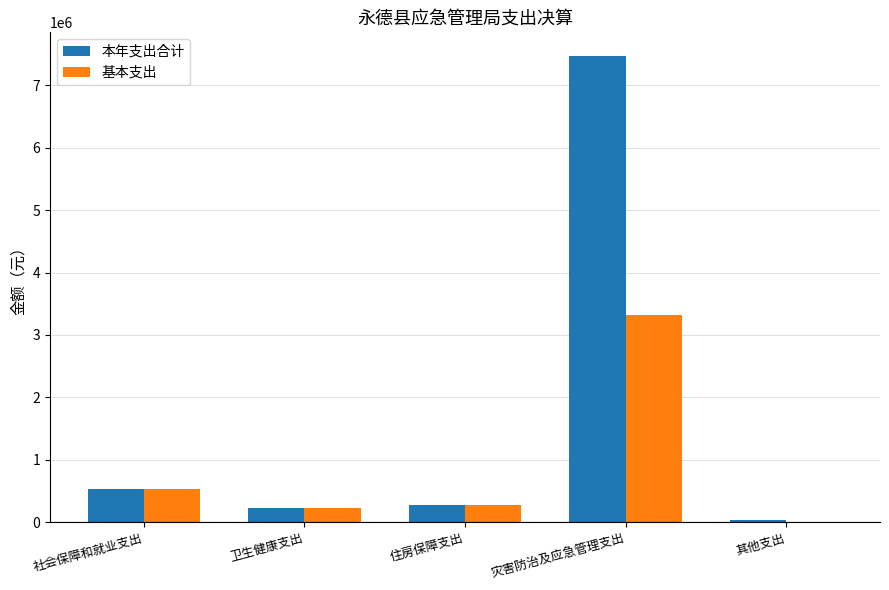

At which label is 本年支出合计 closest to 3755684?

社会保障和就业支出